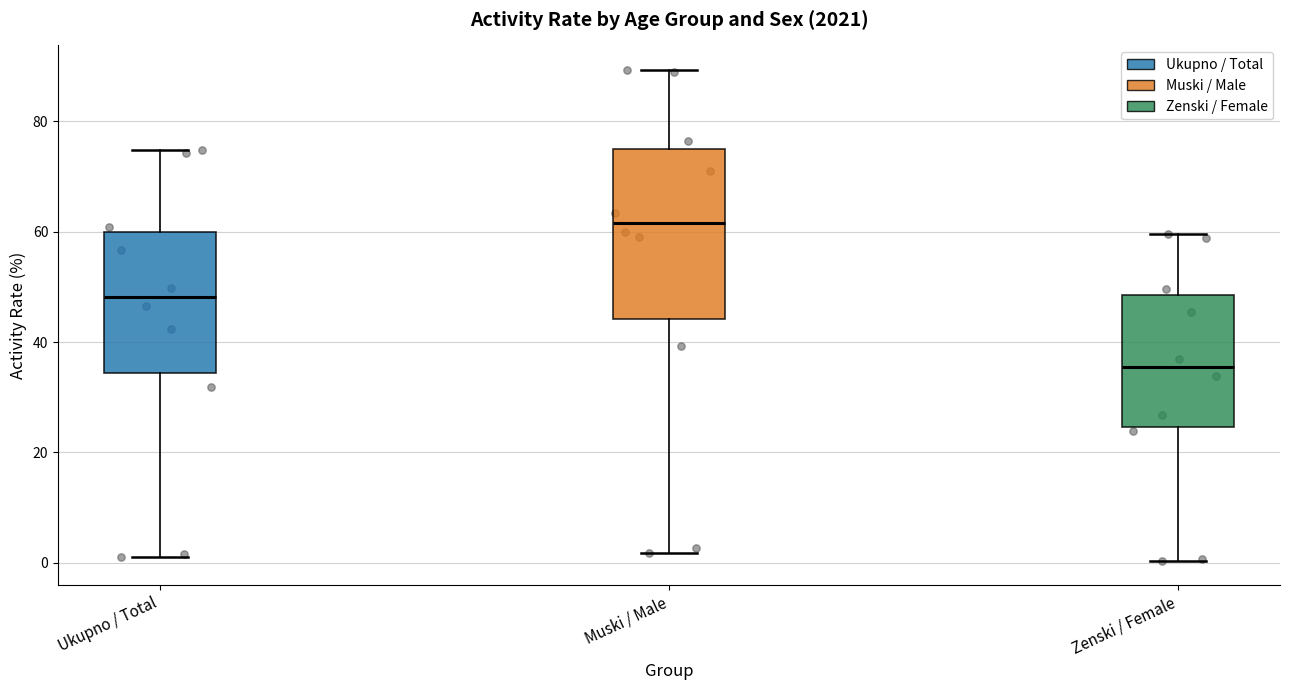

Reading left to right, read every box against the y-axis: the position of its median line, the range the box covers, and the ends of its whiskers. The values are not printed on the chart, so give them approximately, as read against the axis.

Ukupno / Total: median 48, box 34 to 60, whiskers 2 to 74
Muski / Male: median 62, box 44 to 76, whiskers 2 to 90
Zenski / Female: median 36, box 24 to 48, whiskers 0 to 60